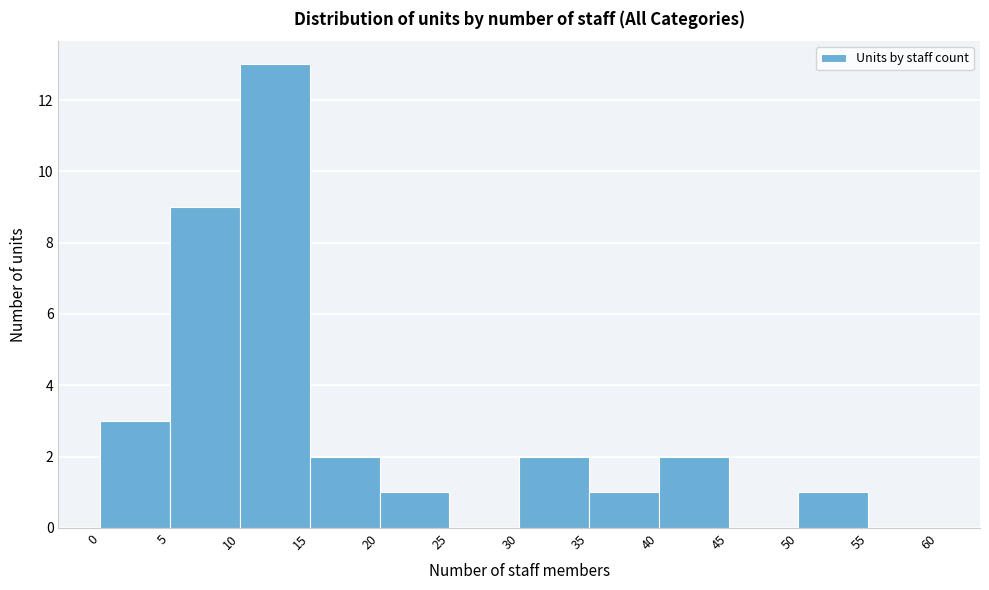

Reading left to right, list every bar in this chart as the range it spans on the x-axis followed by its height. The values are not printed on the chart, so give them approximately, as read against the axis.

0 to 5: 3
5 to 10: 9
10 to 15: 13
15 to 20: 2
20 to 25: 1
25 to 30: 0
30 to 35: 2
35 to 40: 1
40 to 45: 2
45 to 50: 0
50 to 55: 1
55 to 60: 0